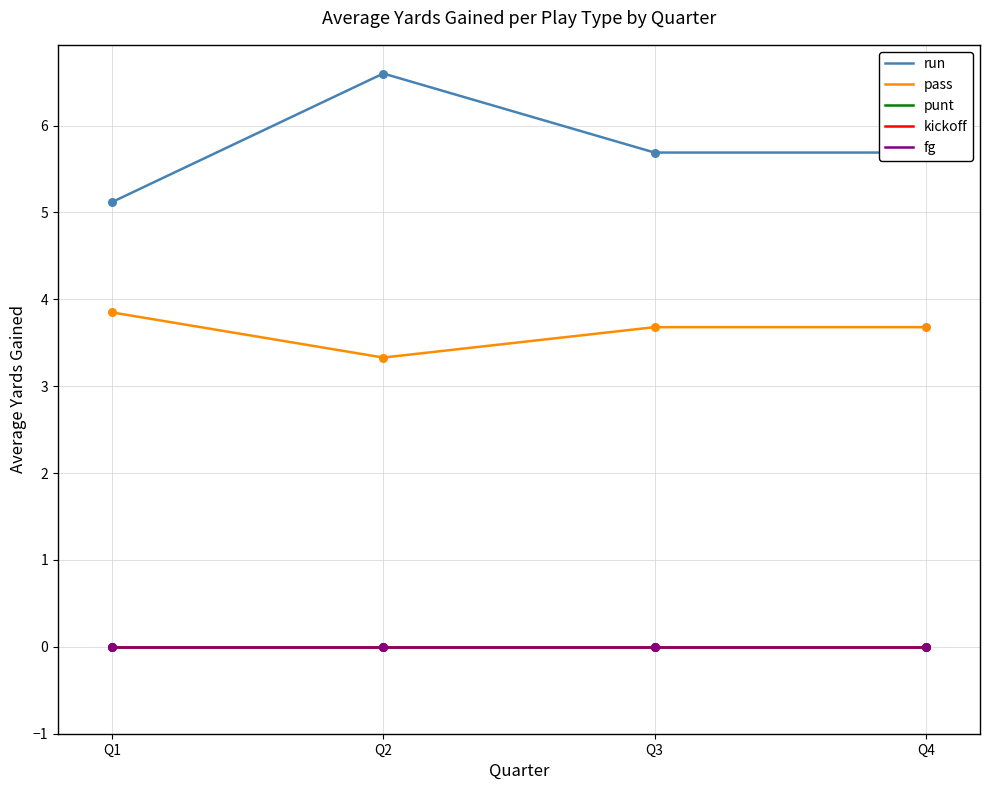

At how many categories does at least one series exceed 2?

4